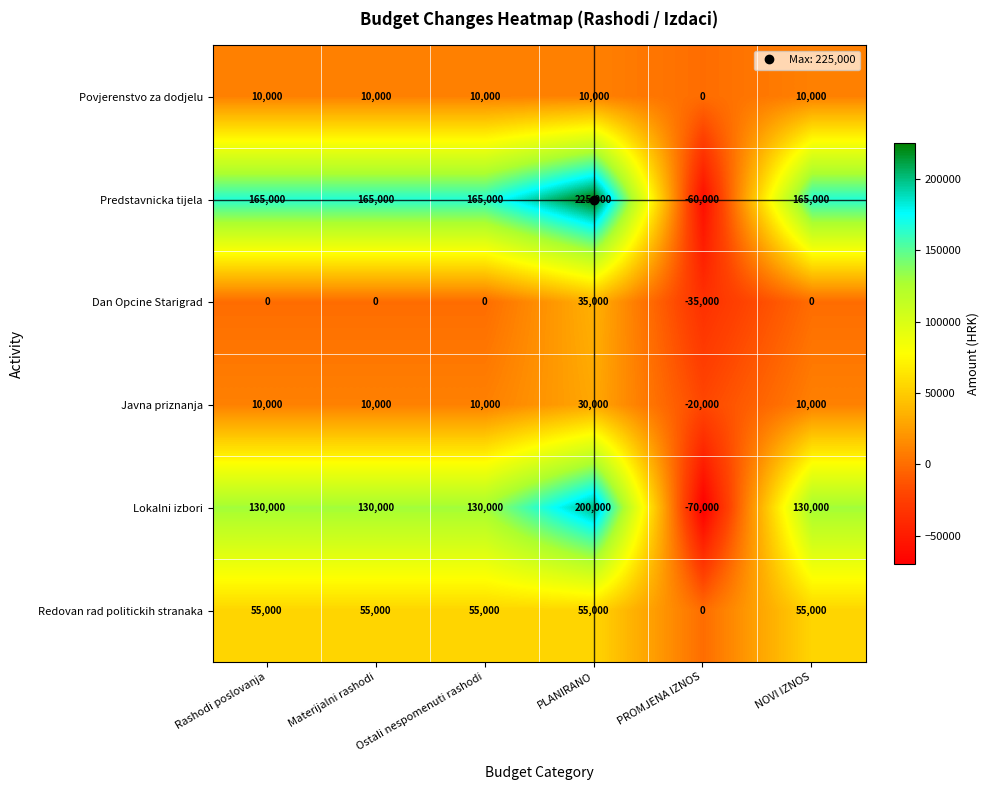

What is the maximum value for Redovan rad politickih stranaka?

55000